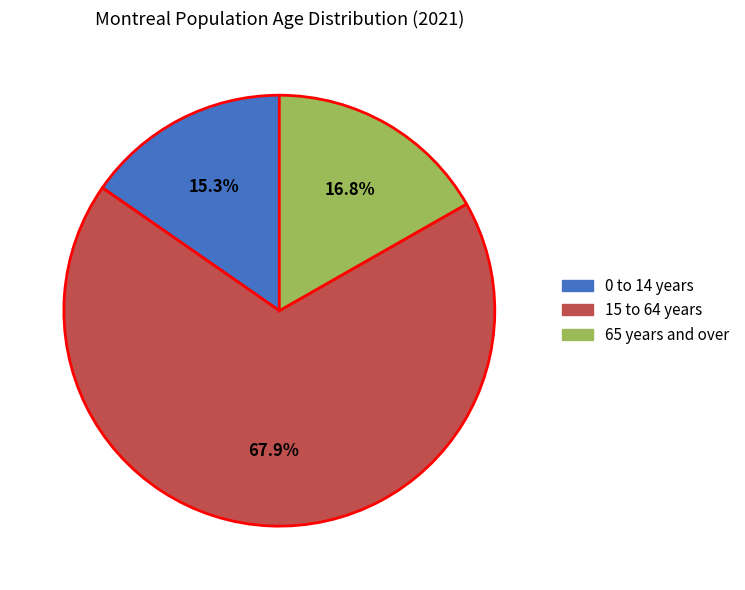

Is there any slice that represents more than half of the pie?

Yes